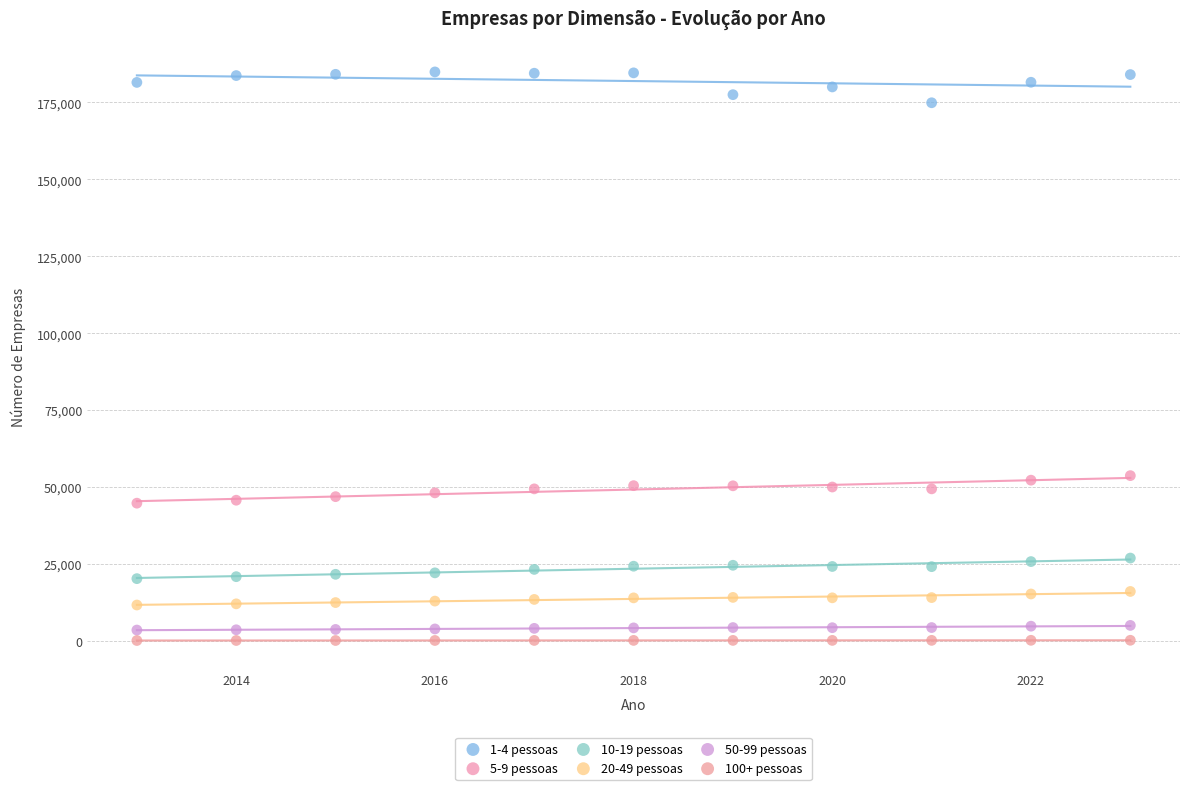

Across all data points, what is the range of X values (max minus min)?

10